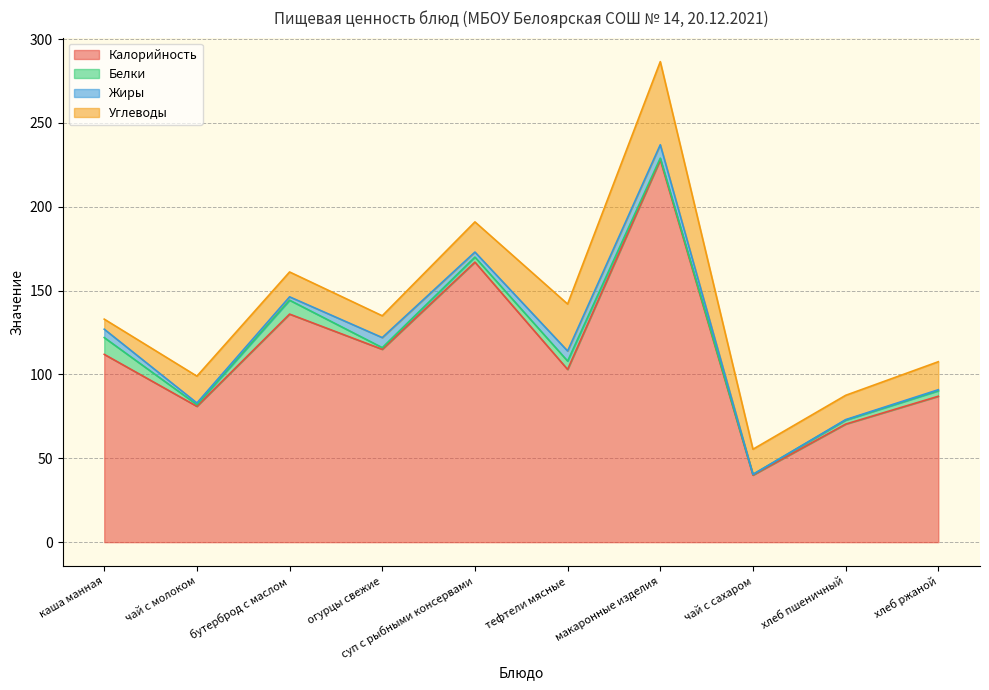

Reading right to left, extract all data points from this chart.

Калорийность: 87.0	70.4	40.0	228.0	103.0	167.0	115.0	136.0	81.0	112.0
Белки: 3.3	2.4	0.4	1.0	5.0	3.0	1.0	8.3	1.0	10.0
Жиры: 0.6	0.3	0.0	8.0	6.0	3.0	6.0	2.0	1.0	5.0
Углеводы: 16.7	14.5	15.0	49.6	28.0	18.0	13.0	14.8	16.0	6.0